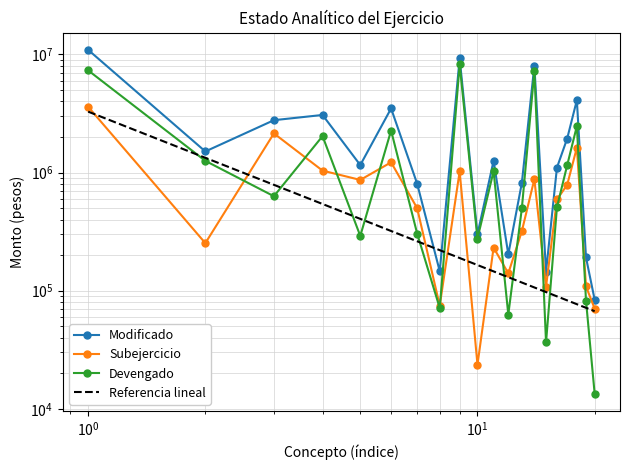

What is the average value of the Modificado series?

2564669.4